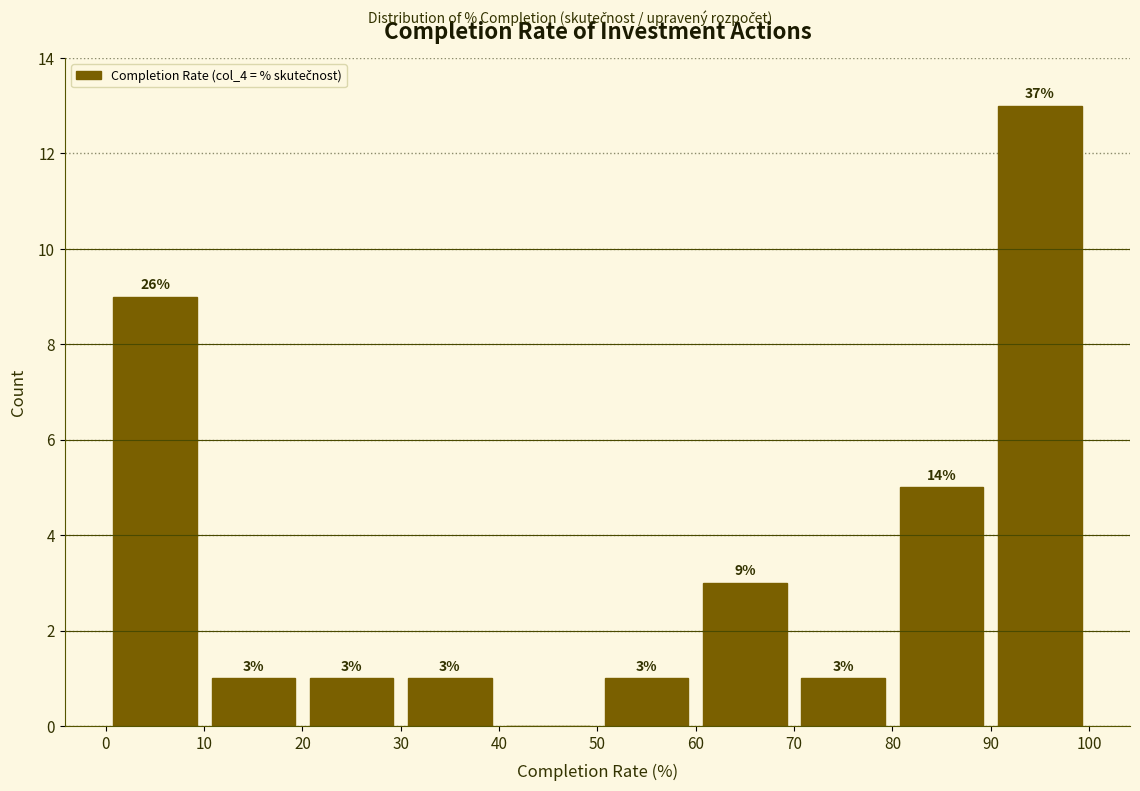

Which range on the x-axis has the tallest bar?

90 to 100